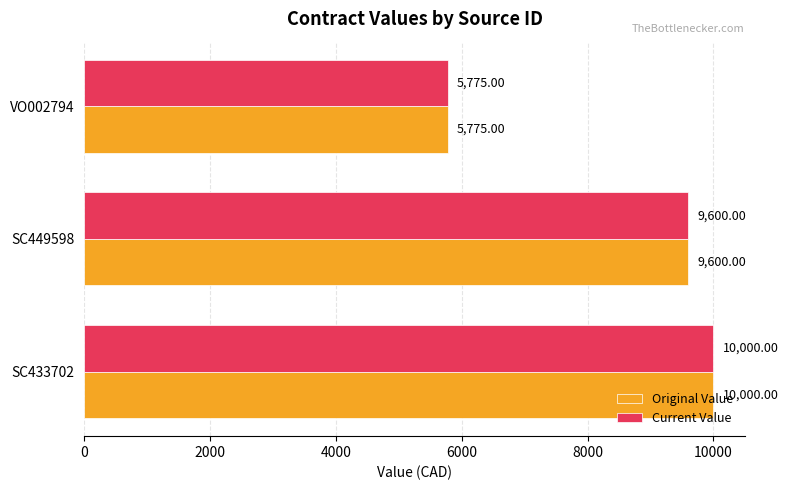

What is the total value across all series at VO002794?

11550